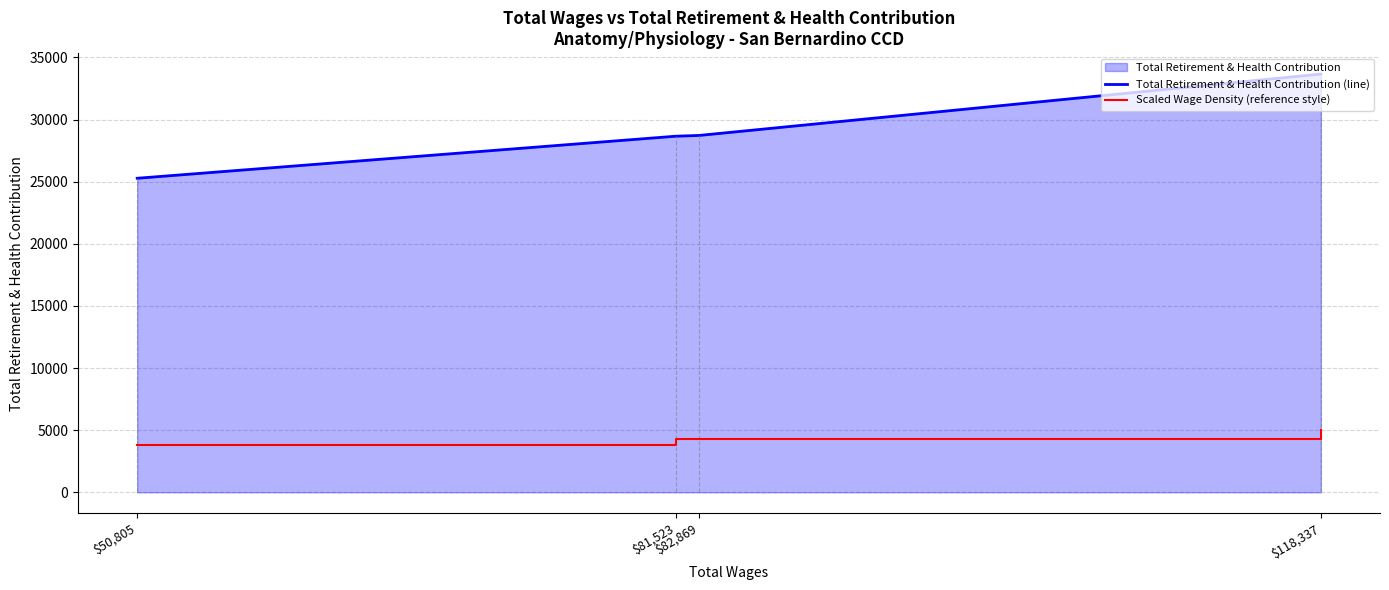

List the labels in order of Scaled Wage Density (reference style) value, smallest first.

$50,805, $81,523, $82,869, $118,337